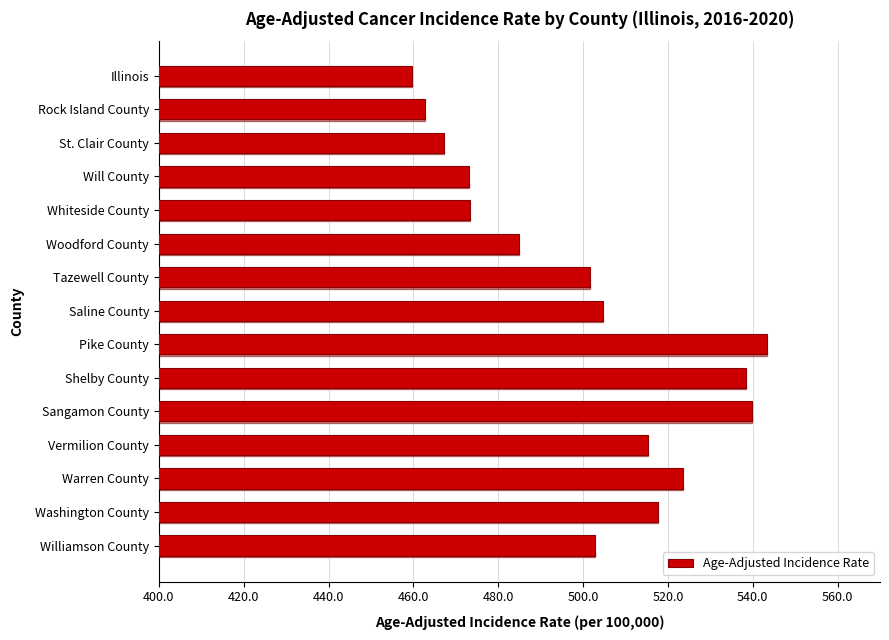

What is the maximum value shown in the chart?

543.4